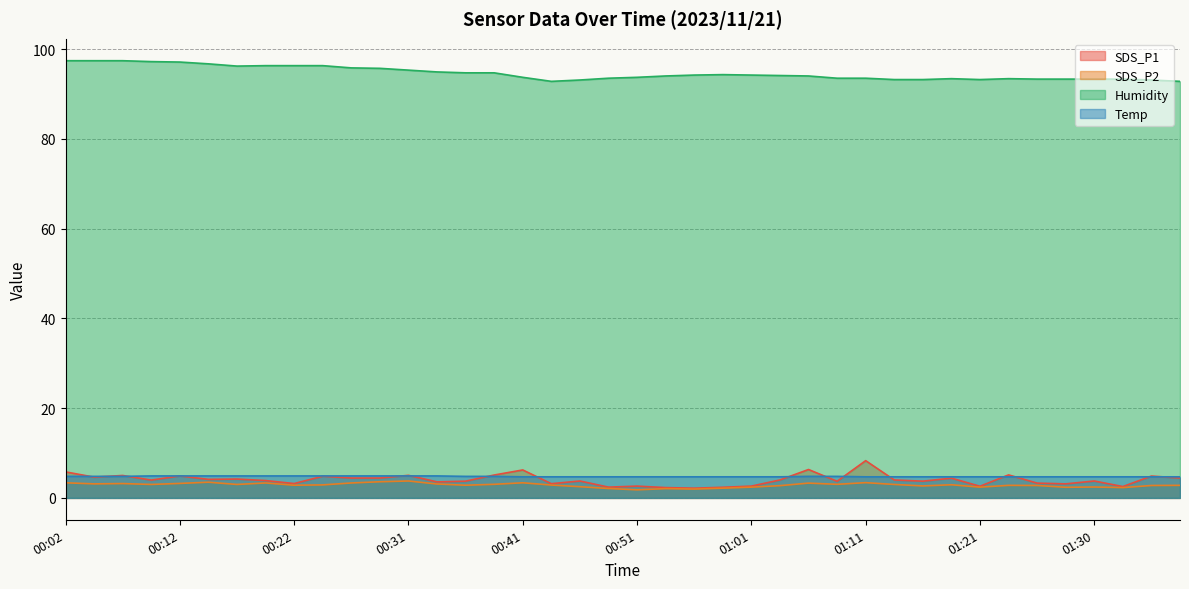

In SDS_P1, how many points are higher than both neighbors (excluding endpoints)?

14